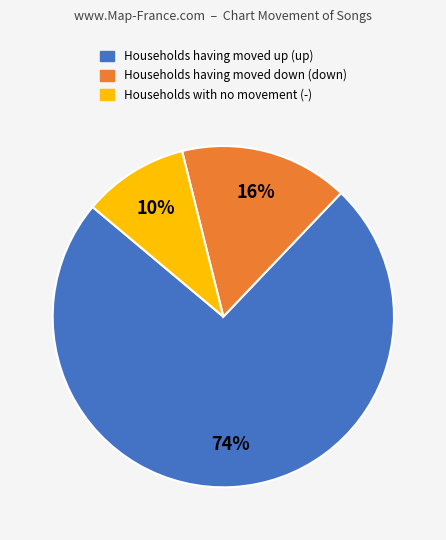

Is there any slice that represents more than half of the pie?

Yes